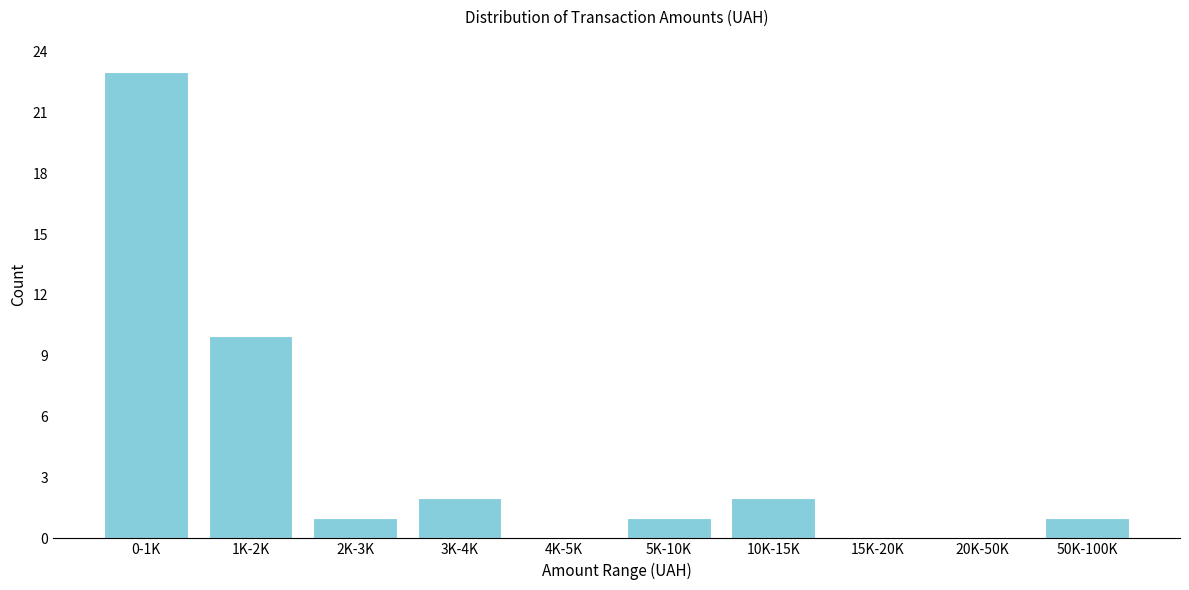

Reading left to right, transcribe all the data shown in this chart.

0-1K=23	1K-2K=10	2K-3K=1	3K-4K=2	4K-5K=0	5K-10K=1	10K-15K=2	15K-20K=0	20K-50K=0	50K-100K=1